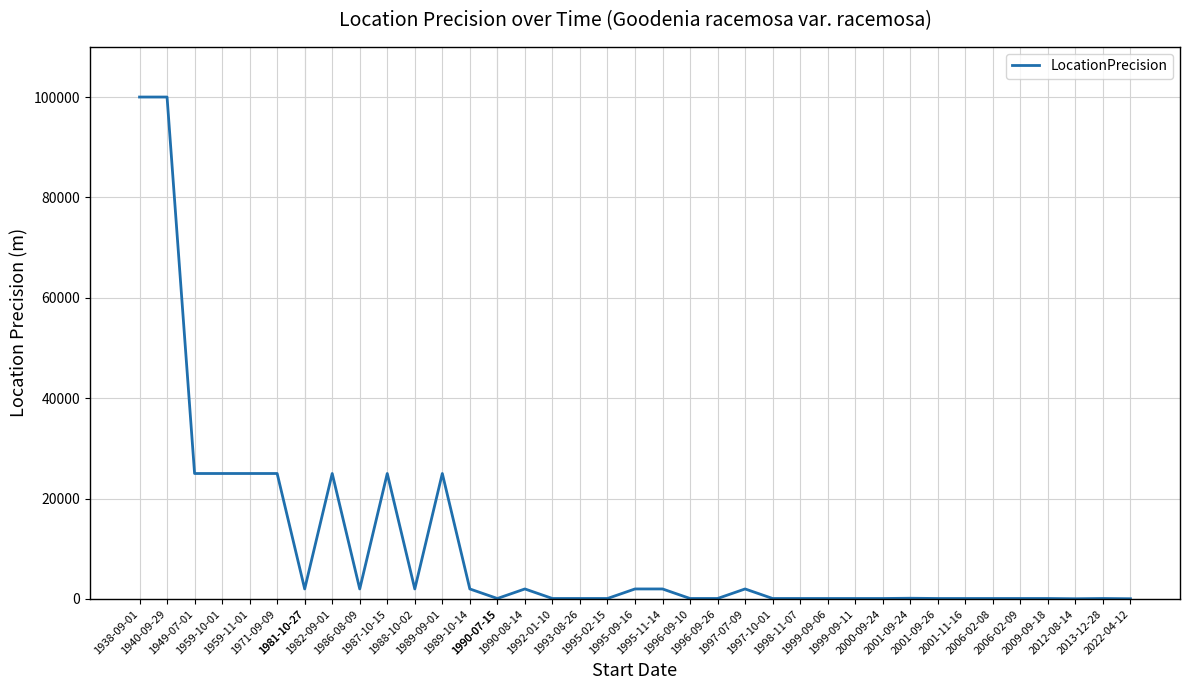

At which label does the data first exceed 100?

1938-09-01